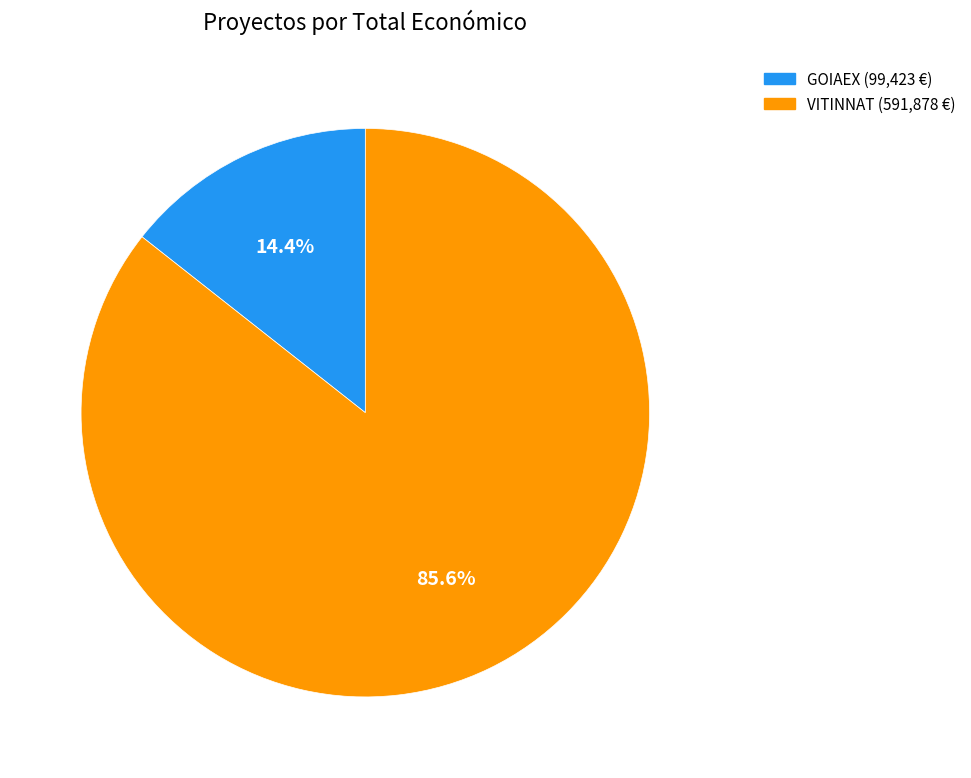

Is there any slice that represents more than half of the pie?

Yes